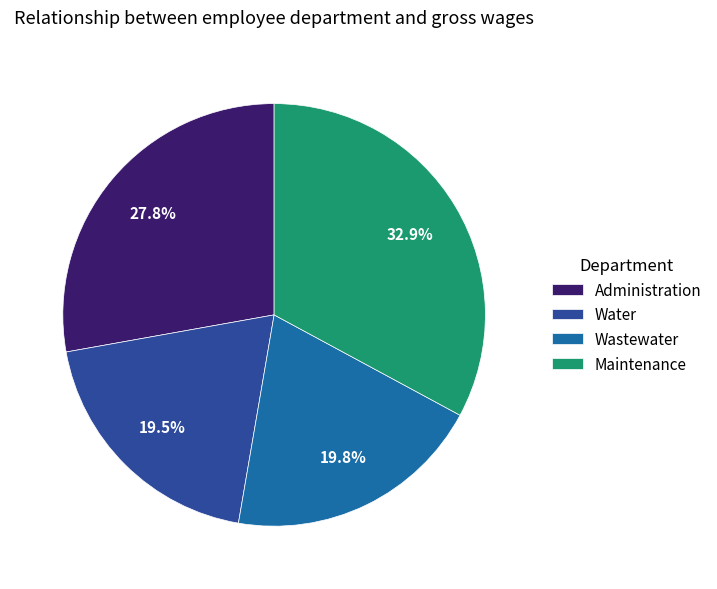

Do Maintenance and Wastewater together represent more than half of the pie?

Yes